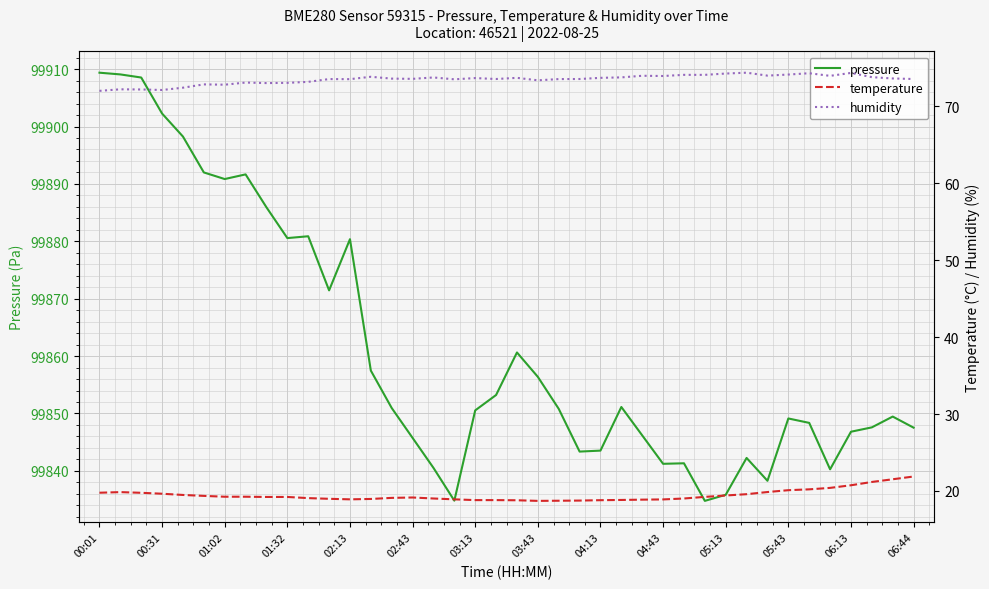

What is the highest value of the pressure series?

99909.4